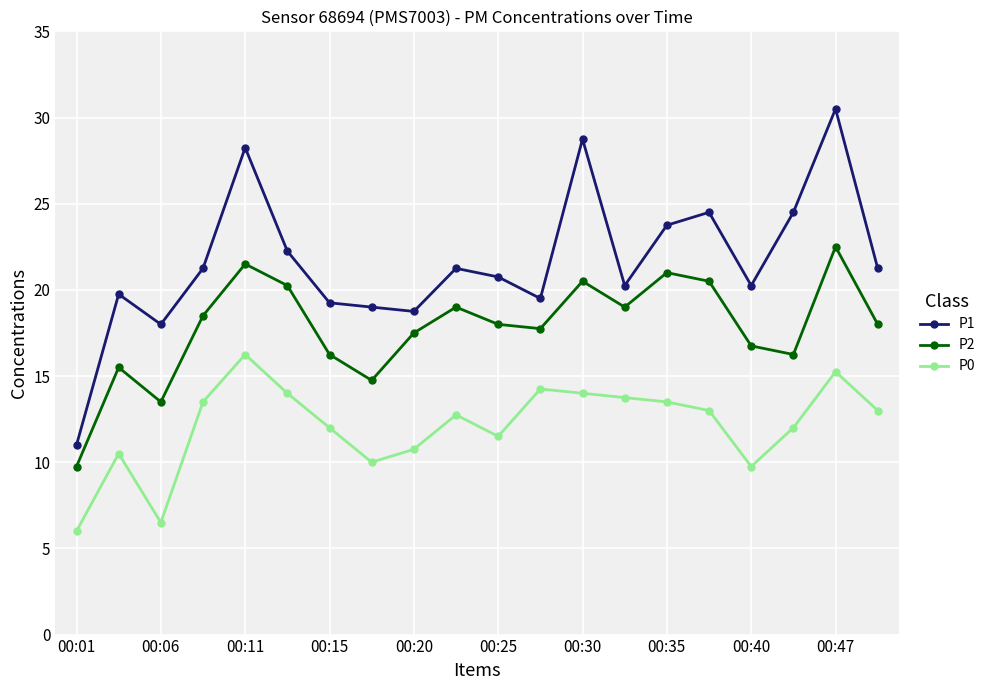

How many series are shown in this chart?

3